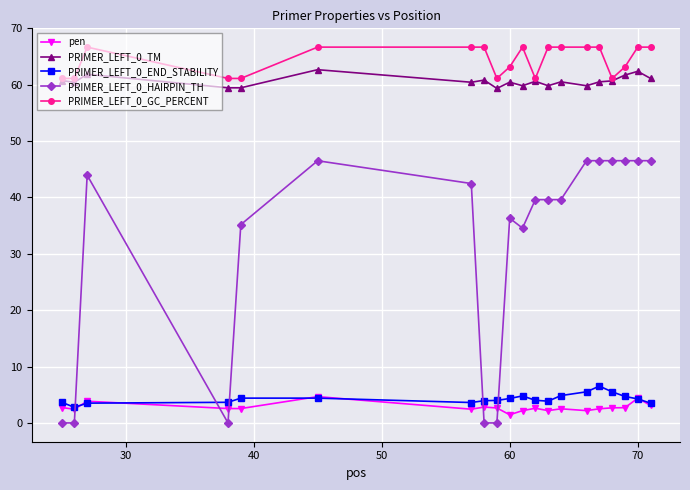

Which series has the widest spread of values?

PRIMER_LEFT_0_HAIRPIN_TH